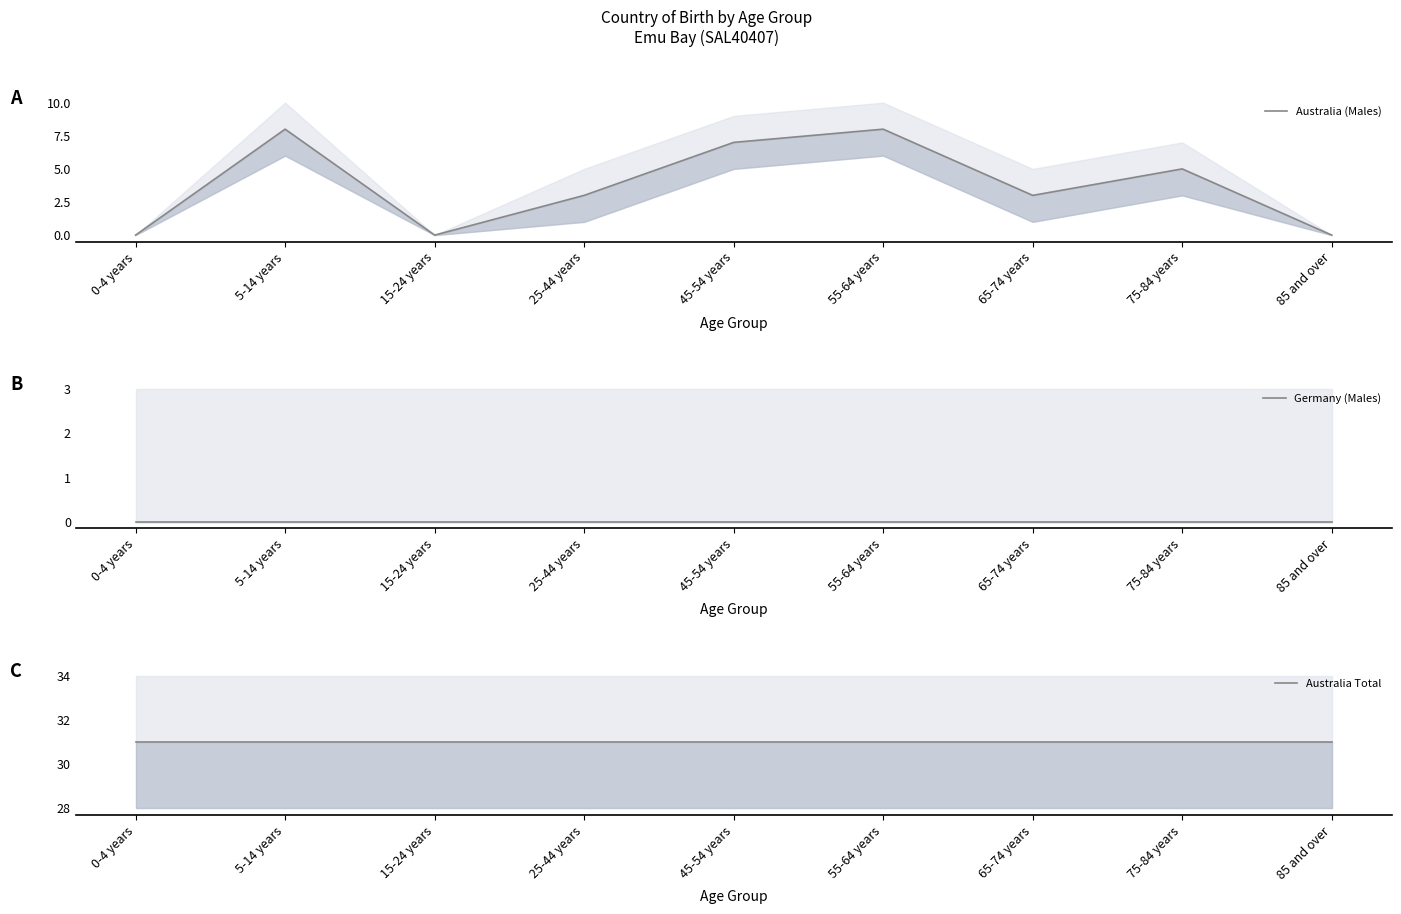

True or false: Germany (Males) has more than 1 interior local peaks.

False